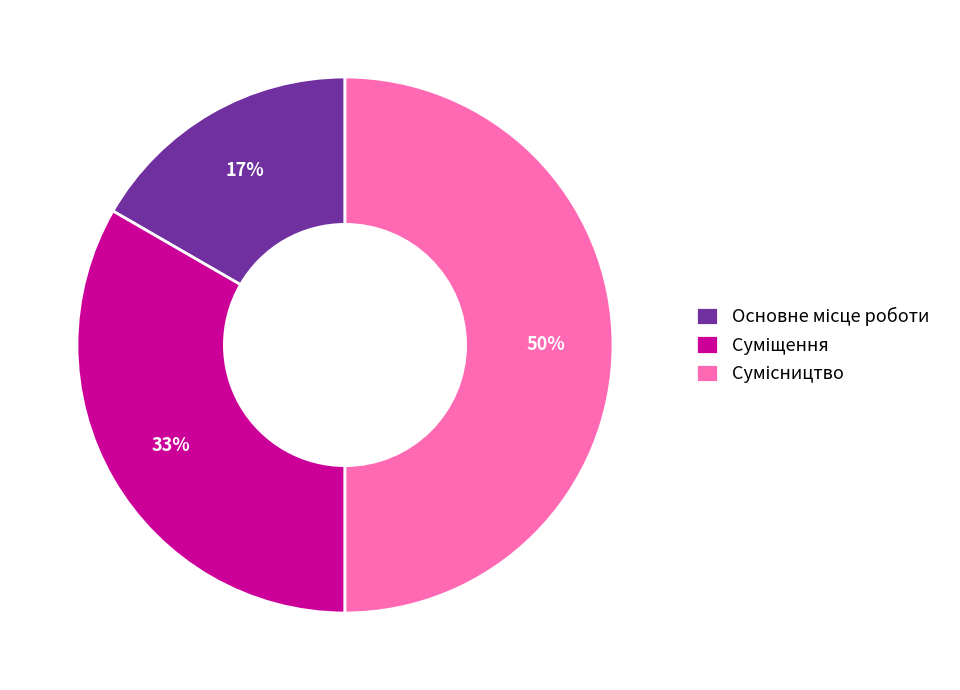

To the nearest percent, what is the average slice percentage?

33%